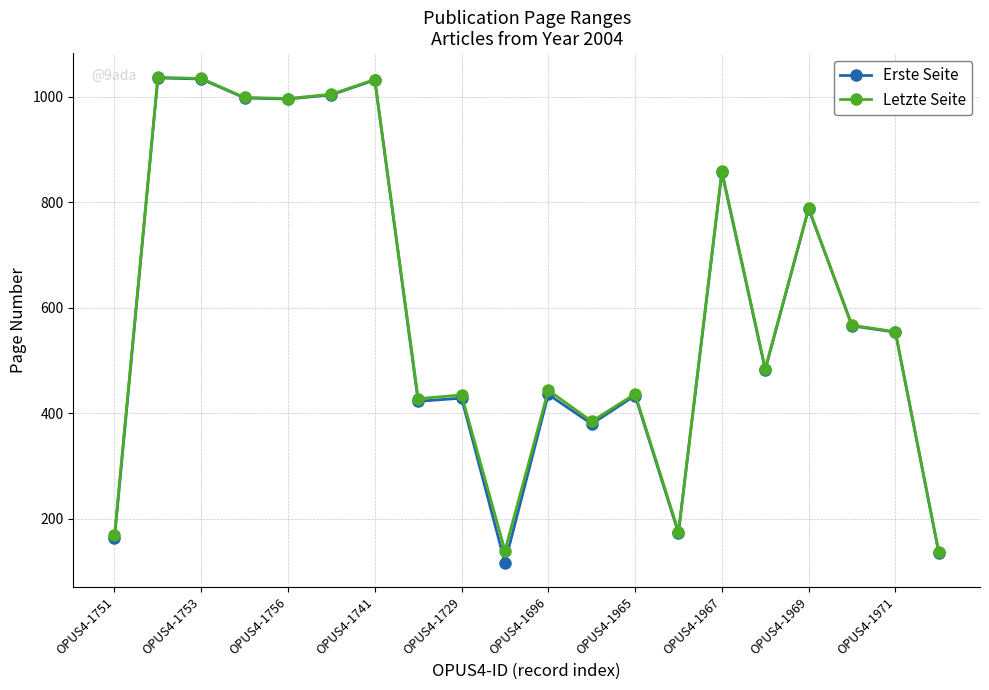

Which series has the largest range (max minus min)?

Erste Seite